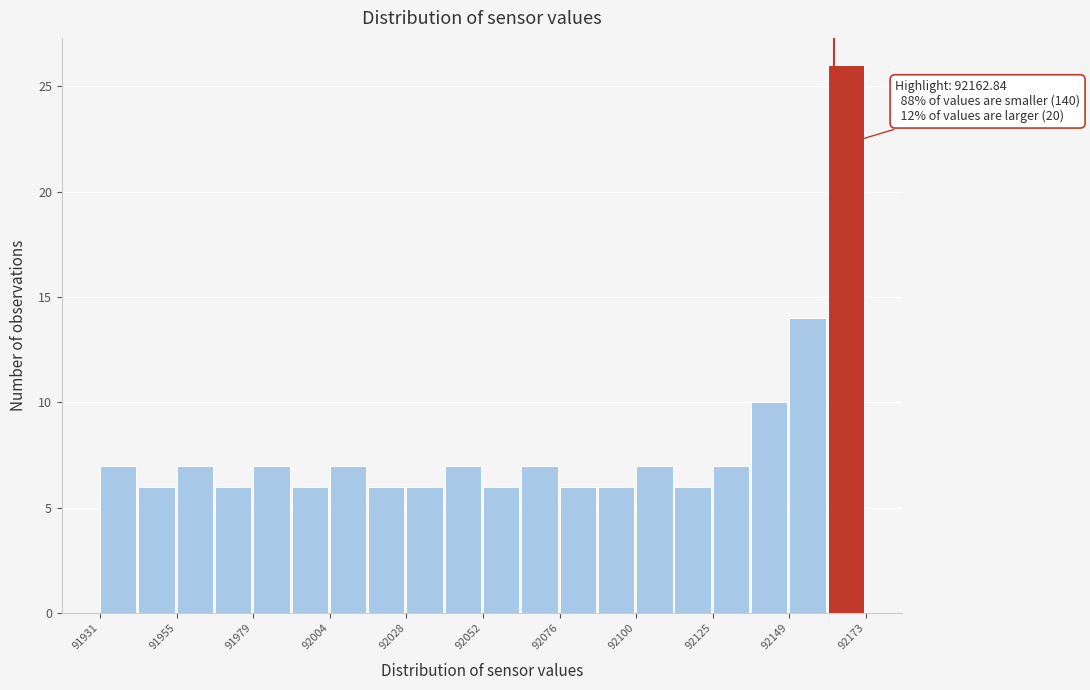

Read against the x-axis, roughly where is the centre of the tallest bar?

92165